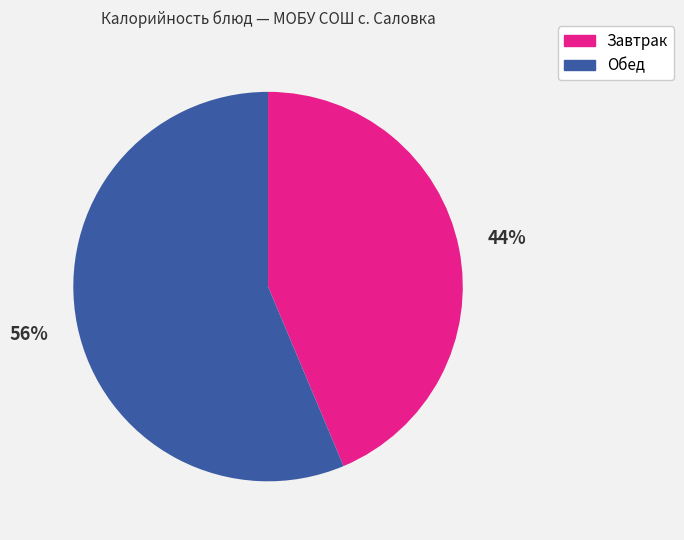

To the nearest percent, what is the average slice percentage?

50%